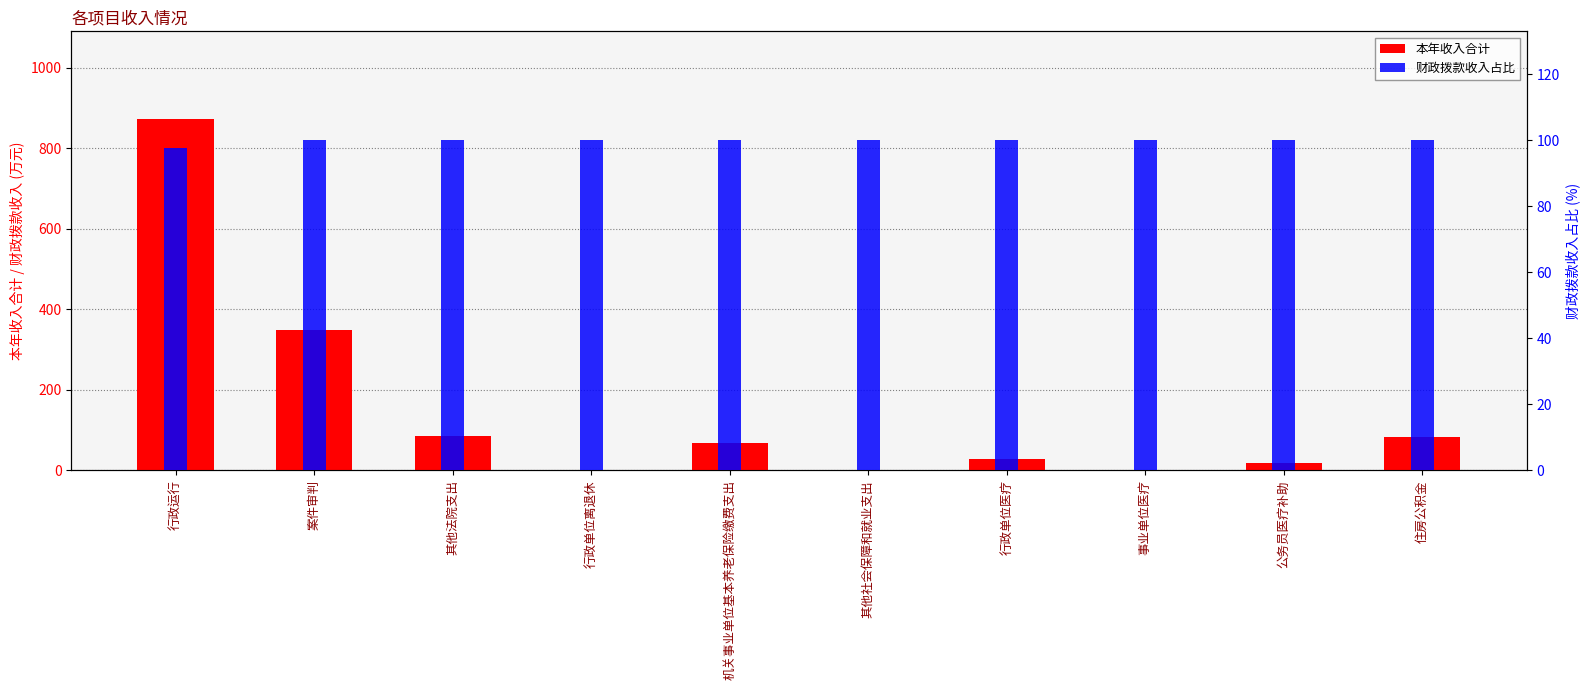

What is the spread (max minus min) of values at 机关事业单位基本养老保险缴费支出?

31.5